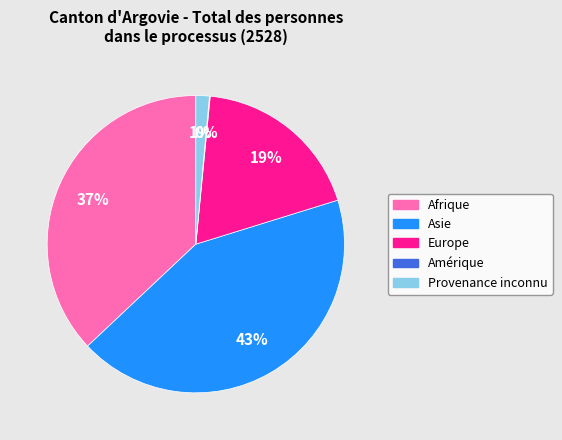

To the nearest percent, what is the average slice percentage?

20%